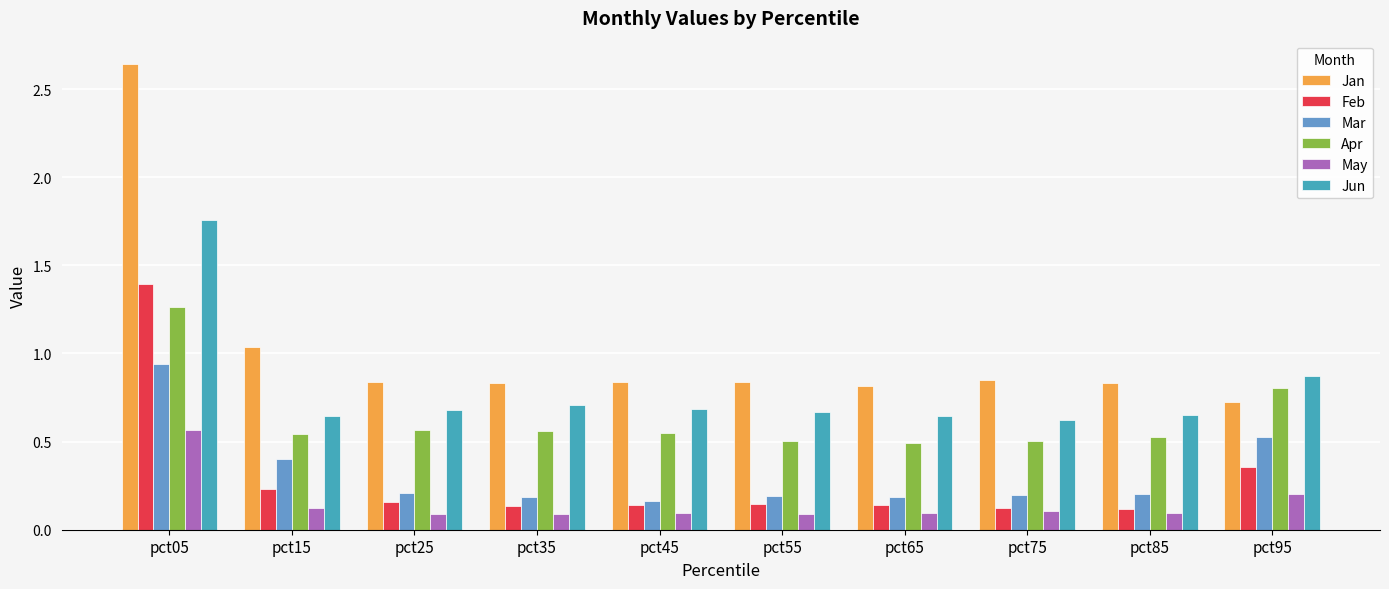

Between pct35 and pct95, which series saw the biggest shift?

Mar